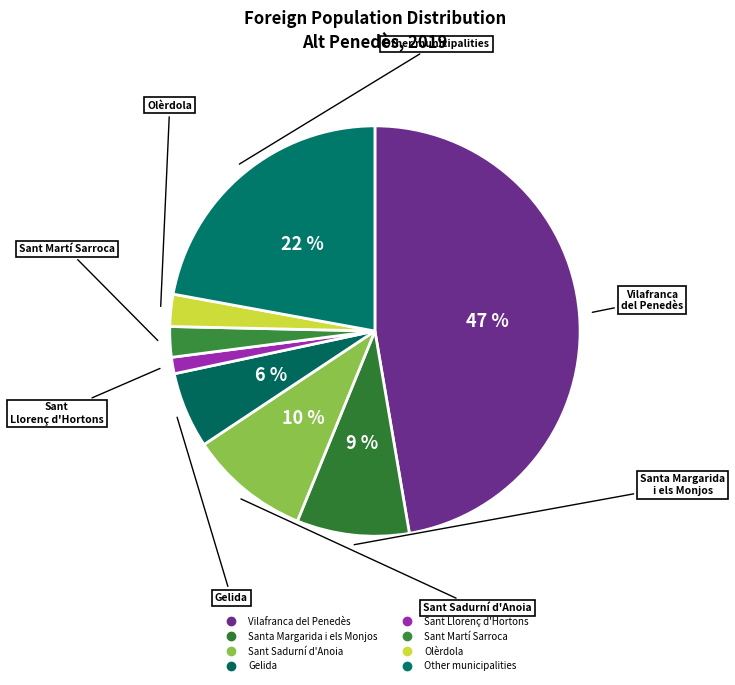

The Olèrdola slice represents 11% of the pie. True or false?

False